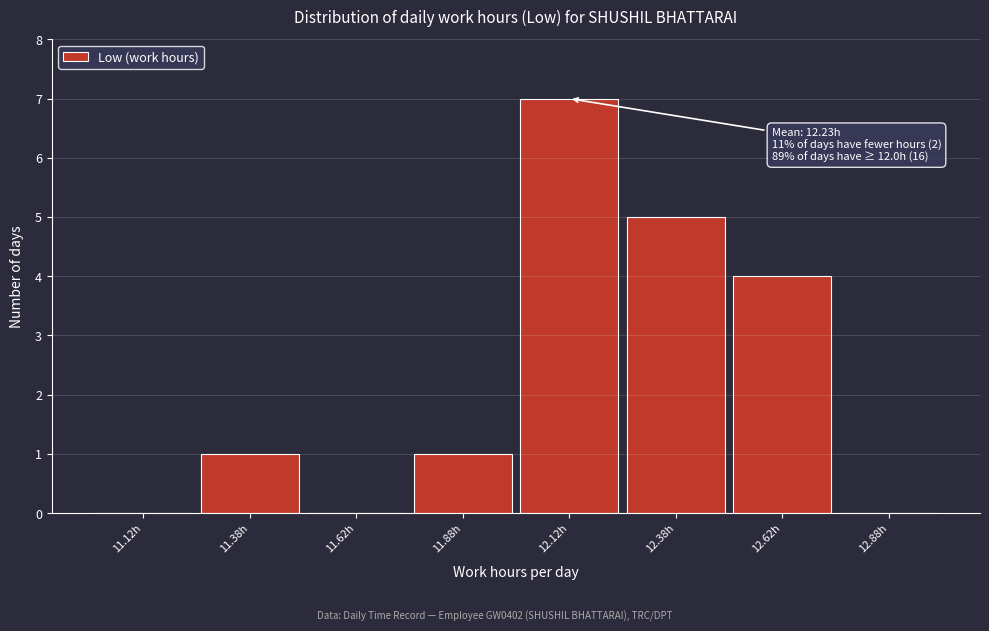

Which range on the x-axis has the tallest bar?

12.00 to 12.25